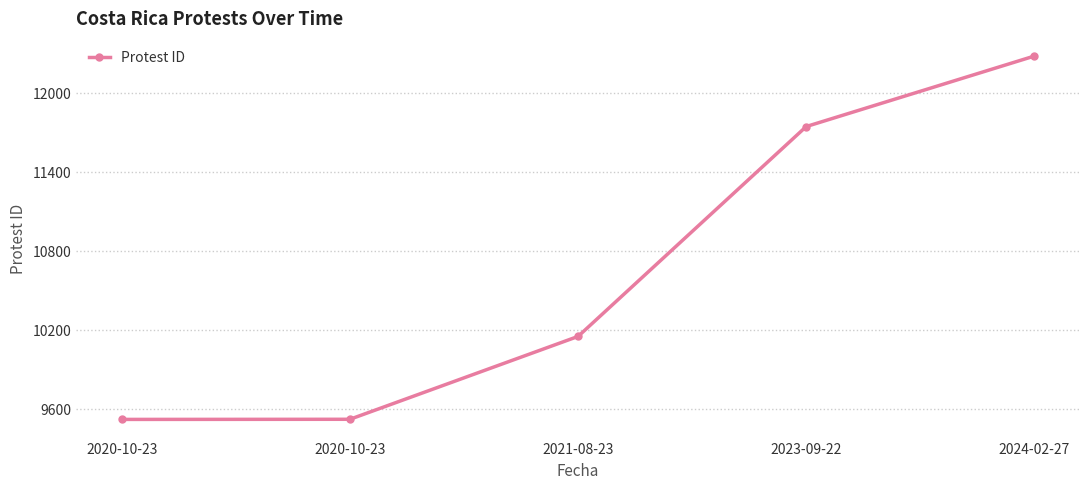

How many data points does each series have?

5